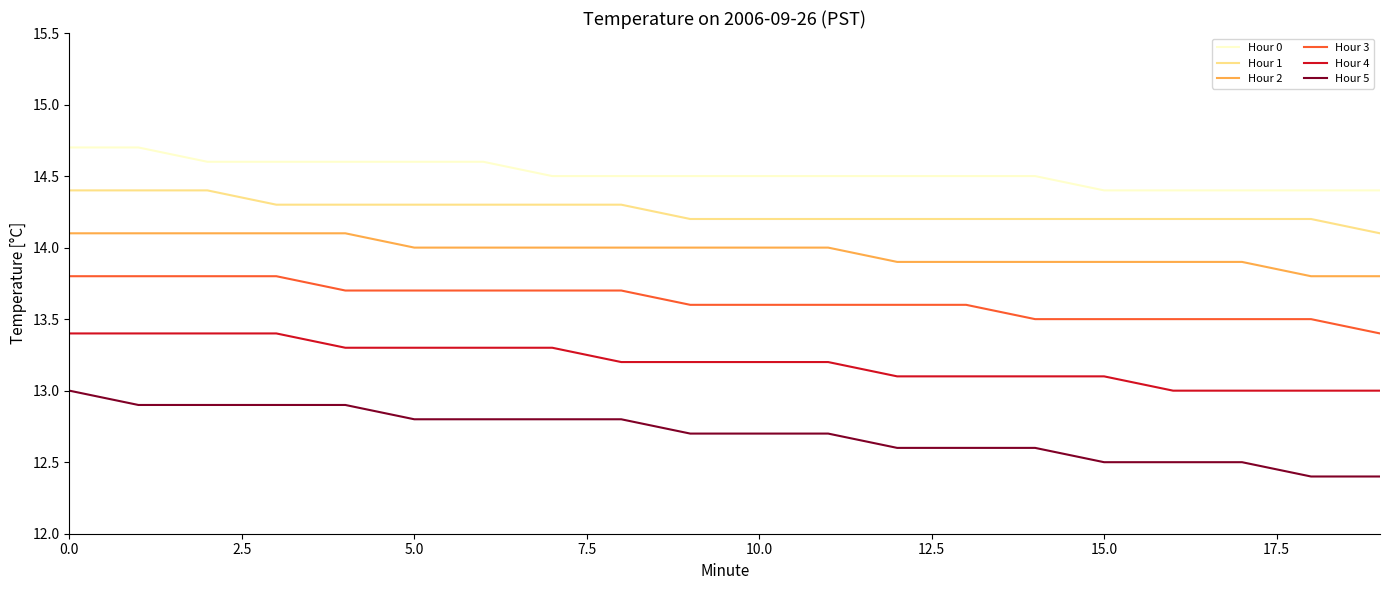

Reading left to right, transcribe all the data shown in this chart.

Hour 0: 14.7	14.7	14.6	14.6	14.6	14.6	14.6	14.5	14.5	14.5	14.5	14.5	14.5	14.5	14.5	14.4	14.4	14.4	14.4	14.4
Hour 1: 14.4	14.4	14.4	14.3	14.3	14.3	14.3	14.3	14.3	14.2	14.2	14.2	14.2	14.2	14.2	14.2	14.2	14.2	14.2	14.1
Hour 2: 14.1	14.1	14.1	14.1	14.1	14.0	14.0	14.0	14.0	14.0	14.0	14.0	13.9	13.9	13.9	13.9	13.9	13.9	13.8	13.8
Hour 3: 13.8	13.8	13.8	13.8	13.7	13.7	13.7	13.7	13.7	13.6	13.6	13.6	13.6	13.6	13.5	13.5	13.5	13.5	13.5	13.4
Hour 4: 13.4	13.4	13.4	13.4	13.3	13.3	13.3	13.3	13.2	13.2	13.2	13.2	13.1	13.1	13.1	13.1	13.0	13.0	13.0	13.0
Hour 5: 13.0	12.9	12.9	12.9	12.9	12.8	12.8	12.8	12.8	12.7	12.7	12.7	12.6	12.6	12.6	12.5	12.5	12.5	12.4	12.4